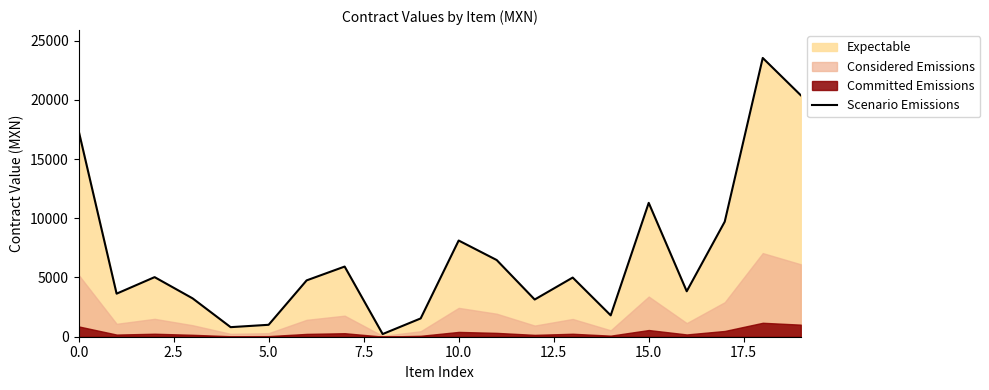

What is the difference between the maximum and second lowest values?

22722.0